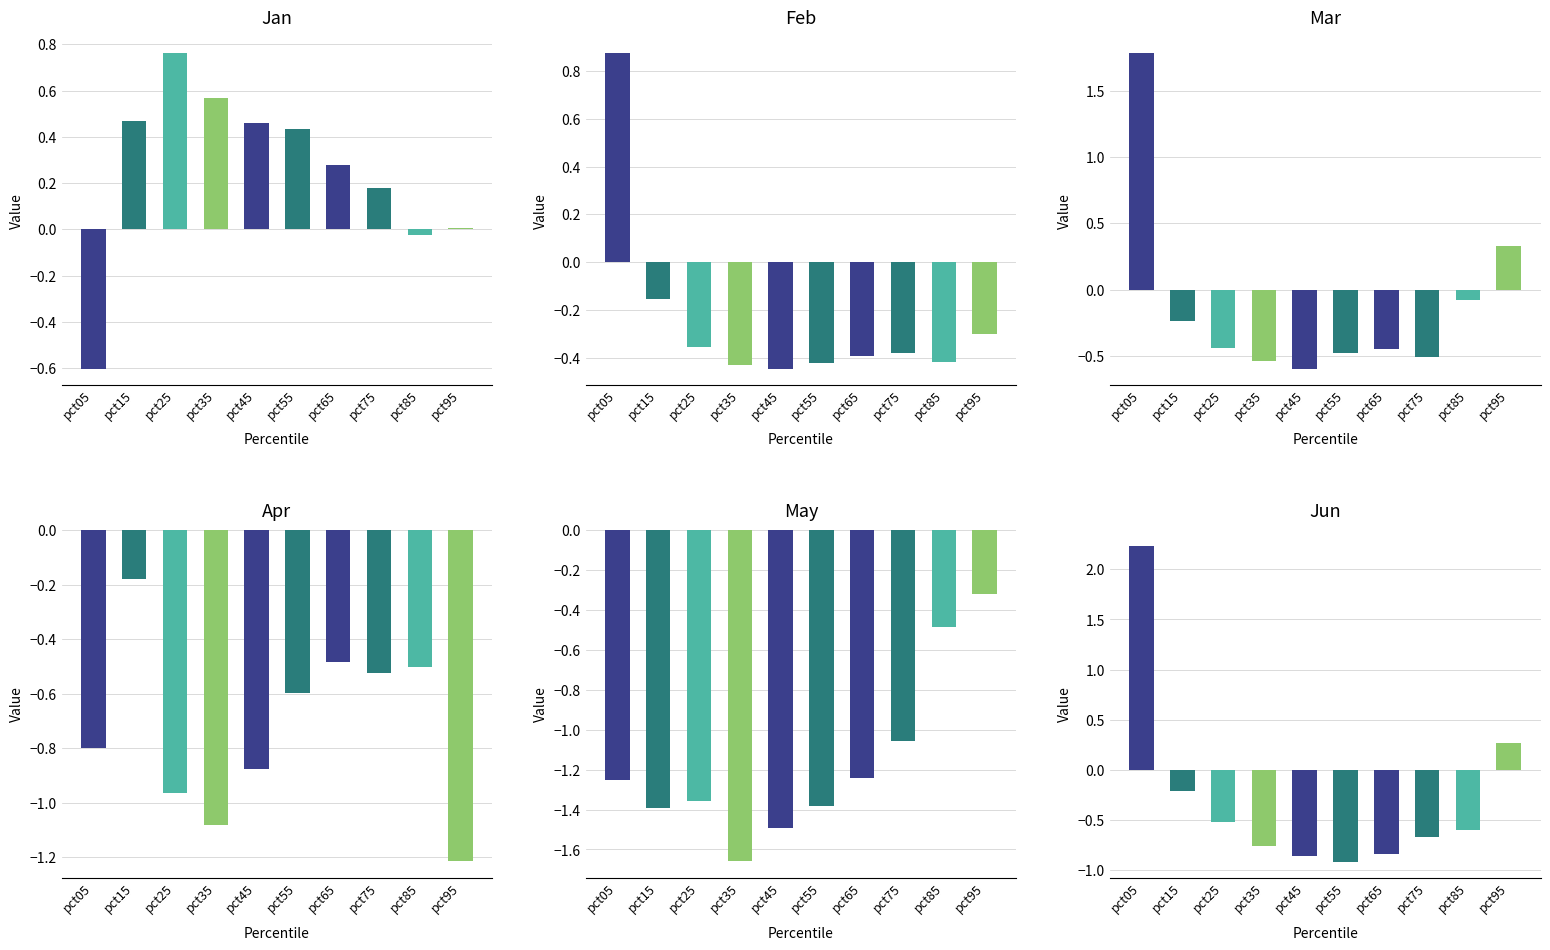

Which series has the largest total across all categories?

Jan